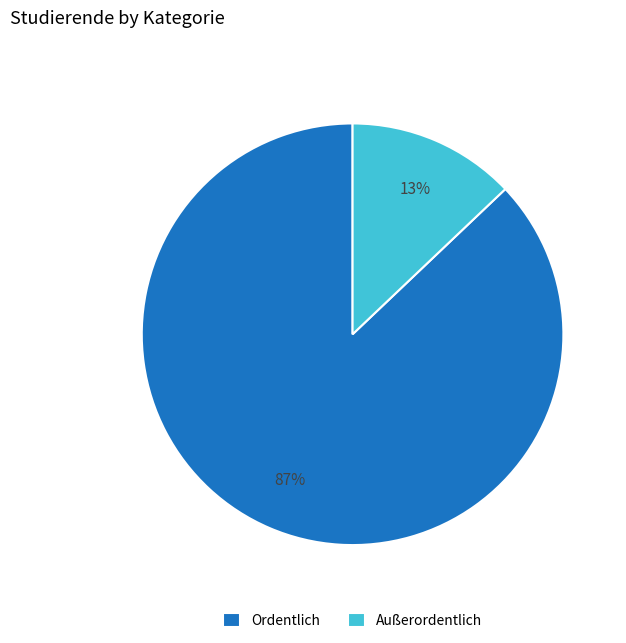

Does Ordentlich represent more than half of the total?

Yes